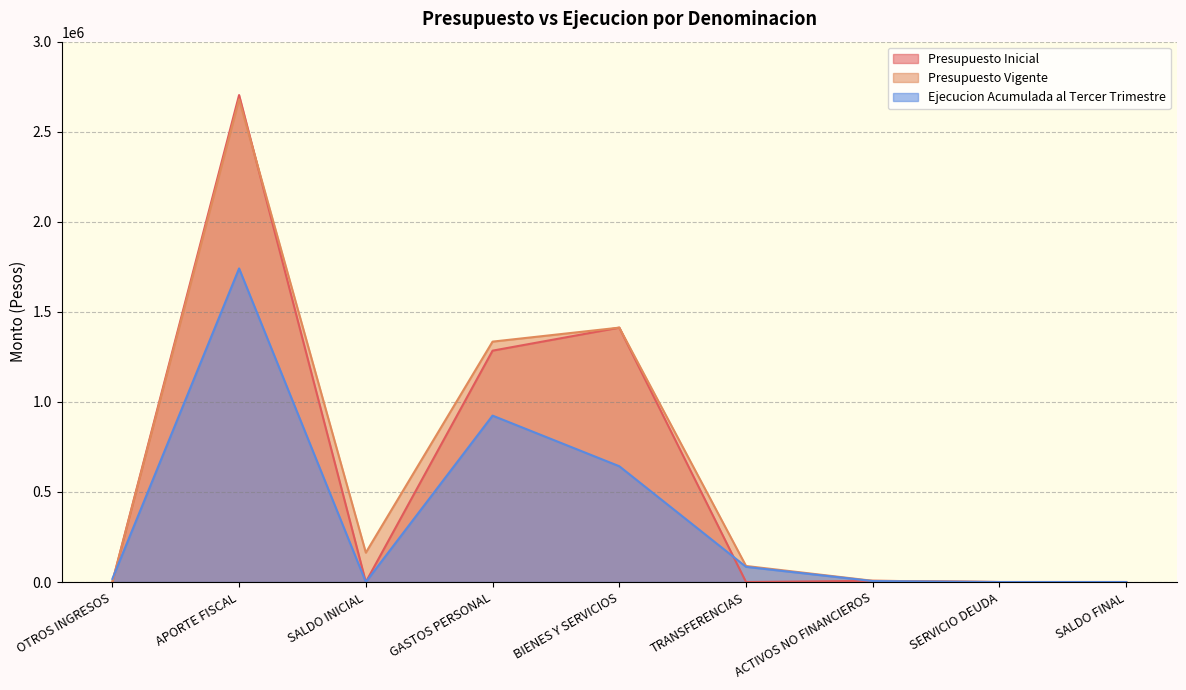

Reading left to right, transcribe all the data shown in this chart.

Presupuesto Inicial: 10	2703609	10	1284471	1412334	10	6794	10	10
Presupuesto Vigente: 10	2679818	163020	1334680	1412334	89020	6794	10	10
Ejecucion Acumulada al Tercer Trimestre: 17173	1741002	0	923855	642841	84215	5289	0	0